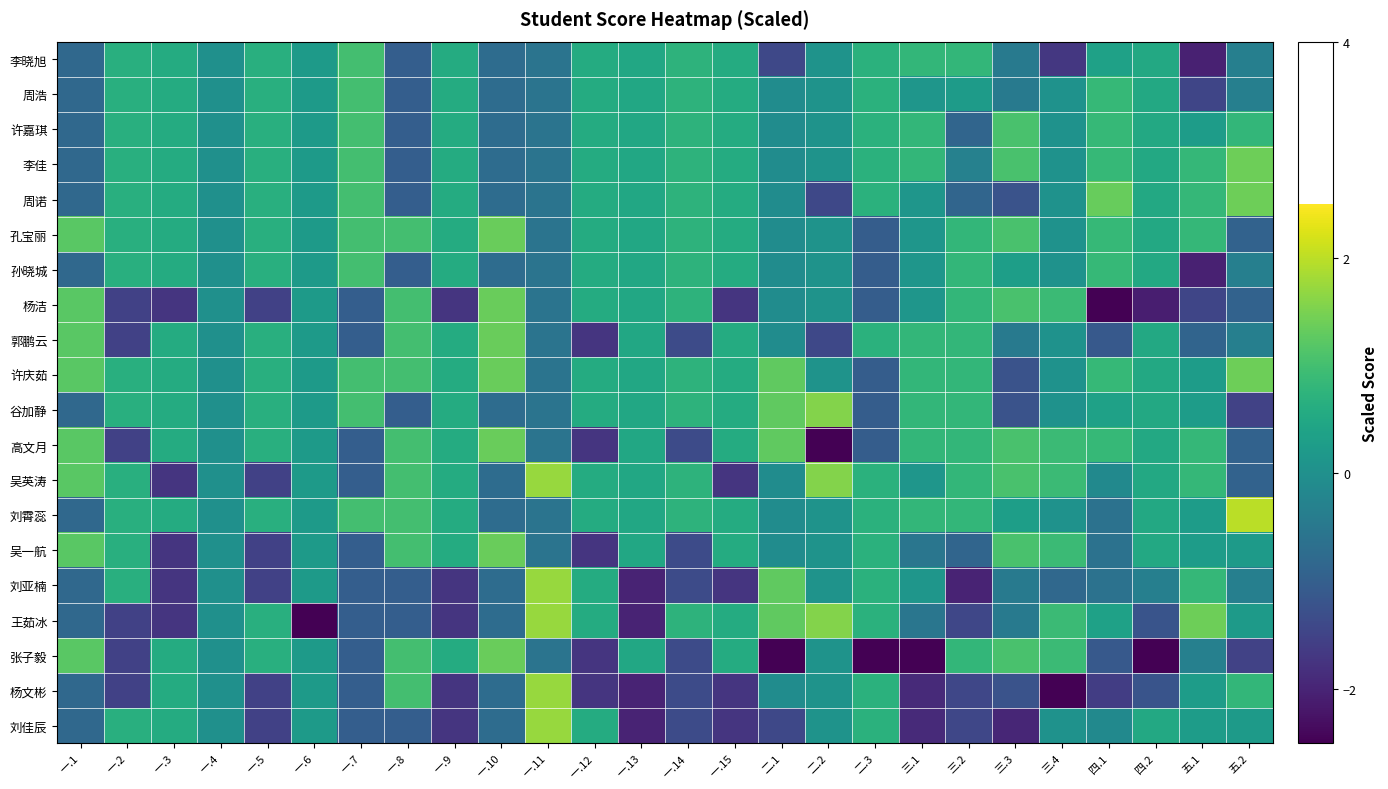

Reading left to right, what are all the values shown in this chart?

李晓旭: 一.1=-0.8	一.2=0.7	一.3=0.6	一.4=0.0	一.5=0.7	一.6=0.2	一.7=1.0	一.8=-1.0	一.9=0.6	一.10=-0.7	一.11=-0.6	一.12=0.6	一.13=0.5	一.14=0.7	一.15=0.6	二.1=-1.4	二.2=0.1	二.3=0.7	三.1=0.8	三.2=0.8	三.3=-0.5	三.4=-1.7	四.1=0.4	四.2=0.5	五.1=-2.0	五.2=-0.3
周浩: 一.1=-0.8	一.2=0.7	一.3=0.6	一.4=0.0	一.5=0.7	一.6=0.2	一.7=1.0	一.8=-1.0	一.9=0.6	一.10=-0.7	一.11=-0.6	一.12=0.6	一.13=0.5	一.14=0.7	一.15=0.6	二.1=-0.1	二.2=0.1	二.3=0.7	三.1=0.1	三.2=0.3	三.3=-0.5	三.4=0.0	四.1=0.9	四.2=0.5	五.1=-1.5	五.2=-0.3
许嘉琪: 一.1=-0.8	一.2=0.7	一.3=0.6	一.4=0.0	一.5=0.7	一.6=0.2	一.7=1.0	一.8=-1.0	一.9=0.6	一.10=-0.7	一.11=-0.6	一.12=0.6	一.13=0.5	一.14=0.7	一.15=0.6	二.1=-0.1	二.2=0.1	二.3=0.7	三.1=0.8	三.2=-0.9	三.3=1.1	三.4=0.0	四.1=0.9	四.2=0.5	五.1=0.3	五.2=0.8
李佳: 一.1=-0.8	一.2=0.7	一.3=0.6	一.4=0.0	一.5=0.7	一.6=0.2	一.7=1.0	一.8=-1.0	一.9=0.6	一.10=-0.7	一.11=-0.6	一.12=0.6	一.13=0.5	一.14=0.7	一.15=0.6	二.1=-0.1	二.2=0.1	二.3=0.7	三.1=0.8	三.2=-0.3	三.3=1.1	三.4=0.0	四.1=0.9	四.2=0.5	五.1=0.8	五.2=1.4
周诺: 一.1=-0.8	一.2=0.7	一.3=0.6	一.4=0.0	一.5=0.7	一.6=0.2	一.7=1.0	一.8=-1.0	一.9=0.6	一.10=-0.7	一.11=-0.6	一.12=0.6	一.13=0.5	一.14=0.7	一.15=0.6	二.1=-0.1	二.2=-1.4	二.3=0.7	三.1=0.1	三.2=-0.9	三.3=-1.2	三.4=0.0	四.1=1.3	四.2=0.5	五.1=0.8	五.2=1.4
孔宝丽: 一.1=1.2	一.2=0.7	一.3=0.6	一.4=0.0	一.5=0.7	一.6=0.2	一.7=1.0	一.8=1.0	一.9=0.6	一.10=1.4	一.11=-0.6	一.12=0.6	一.13=0.5	一.14=0.7	一.15=0.6	二.1=-0.1	二.2=0.1	二.3=-1.0	三.1=0.1	三.2=0.8	三.3=1.1	三.4=0.0	四.1=0.9	四.2=0.5	五.1=0.8	五.2=-0.9
孙晓城: 一.1=-0.8	一.2=0.7	一.3=0.6	一.4=0.0	一.5=0.7	一.6=0.2	一.7=1.0	一.8=-1.0	一.9=0.6	一.10=-0.7	一.11=-0.6	一.12=0.6	一.13=0.5	一.14=0.7	一.15=0.6	二.1=-0.1	二.2=0.1	二.3=-1.0	三.1=0.1	三.2=0.8	三.3=0.3	三.4=0.0	四.1=0.9	四.2=0.5	五.1=-2.0	五.2=-0.3
杨洁: 一.1=1.2	一.2=-1.5	一.3=-1.7	一.4=0.0	一.5=-1.5	一.6=0.2	一.7=-1.0	一.8=1.0	一.9=-1.7	一.10=1.4	一.11=-0.6	一.12=0.6	一.13=0.5	一.14=0.7	一.15=-1.7	二.1=-0.1	二.2=0.1	二.3=-1.0	三.1=0.1	三.2=0.8	三.3=1.1	三.4=0.9	四.1=-2.6	四.2=-2.1	五.1=-1.5	五.2=-0.9
郭鹏云: 一.1=1.2	一.2=-1.5	一.3=0.6	一.4=0.0	一.5=0.7	一.6=0.2	一.7=-1.0	一.8=1.0	一.9=0.6	一.10=1.4	一.11=-0.6	一.12=-1.7	一.13=0.5	一.14=-1.4	一.15=0.6	二.1=-0.1	二.2=-1.4	二.3=0.7	三.1=0.8	三.2=0.8	三.3=-0.5	三.4=0.0	四.1=-1.1	四.2=0.5	五.1=-0.9	五.2=-0.3
许庆茹: 一.1=1.2	一.2=0.7	一.3=0.6	一.4=0.0	一.5=0.7	一.6=0.2	一.7=1.0	一.8=1.0	一.9=0.6	一.10=1.4	一.11=-0.6	一.12=0.6	一.13=0.5	一.14=0.7	一.15=0.6	二.1=1.3	二.2=0.1	二.3=-1.0	三.1=0.8	三.2=0.8	三.3=-1.2	三.4=0.0	四.1=0.9	四.2=0.5	五.1=0.3	五.2=1.4
谷加静: 一.1=-0.8	一.2=0.7	一.3=0.6	一.4=0.0	一.5=0.7	一.6=0.2	一.7=1.0	一.8=-1.0	一.9=0.6	一.10=-0.7	一.11=-0.6	一.12=0.6	一.13=0.5	一.14=0.7	一.15=0.6	二.1=1.3	二.2=1.6	二.3=-1.0	三.1=0.8	三.2=0.8	三.3=-1.2	三.4=0.0	四.1=0.4	四.2=0.5	五.1=0.3	五.2=-1.5
高文月: 一.1=1.2	一.2=-1.5	一.3=0.6	一.4=0.0	一.5=0.7	一.6=0.2	一.7=-1.0	一.8=1.0	一.9=0.6	一.10=1.4	一.11=-0.6	一.12=-1.7	一.13=0.5	一.14=-1.4	一.15=0.6	二.1=1.3	二.2=-2.9	二.3=-1.0	三.1=0.8	三.2=0.8	三.3=1.1	三.4=0.9	四.1=0.9	四.2=0.5	五.1=0.8	五.2=-0.9
吴英涛: 一.1=1.2	一.2=0.7	一.3=-1.7	一.4=0.0	一.5=-1.5	一.6=0.2	一.7=-1.0	一.8=1.0	一.9=0.6	一.10=-0.7	一.11=1.7	一.12=0.6	一.13=0.5	一.14=0.7	一.15=-1.7	二.1=-0.1	二.2=1.6	二.3=0.7	三.1=0.1	三.2=0.8	三.3=1.1	三.4=0.9	四.1=-0.1	四.2=0.5	五.1=0.8	五.2=-0.9
刘霄蕊: 一.1=-0.8	一.2=0.7	一.3=0.6	一.4=0.0	一.5=0.7	一.6=0.2	一.7=1.0	一.8=1.0	一.9=0.6	一.10=-0.7	一.11=-0.6	一.12=0.6	一.13=0.5	一.14=0.7	一.15=0.6	二.1=-0.1	二.2=0.1	二.3=0.7	三.1=0.8	三.2=0.8	三.3=0.3	三.4=0.0	四.1=-0.6	四.2=0.5	五.1=0.3	五.2=2.0
吴一航: 一.1=1.2	一.2=0.7	一.3=-1.7	一.4=0.0	一.5=-1.5	一.6=0.2	一.7=-1.0	一.8=1.0	一.9=0.6	一.10=1.4	一.11=-0.6	一.12=-1.7	一.13=0.5	一.14=-1.4	一.15=0.6	二.1=-0.1	二.2=0.1	二.3=0.7	三.1=-0.5	三.2=-0.9	三.3=1.1	三.4=0.9	四.1=-0.6	四.2=0.5	五.1=0.3	五.2=0.2
刘亚楠: 一.1=-0.8	一.2=0.7	一.3=-1.7	一.4=0.0	一.5=-1.5	一.6=0.2	一.7=-1.0	一.8=-1.0	一.9=-1.7	一.10=-0.7	一.11=1.7	一.12=0.6	一.13=-2.0	一.14=-1.4	一.15=-1.7	二.1=1.3	二.2=0.1	二.3=0.7	三.1=0.1	三.2=-2.0	三.3=-0.5	三.4=-0.8	四.1=-0.6	四.2=-0.3	五.1=0.8	五.2=-0.3
王茹冰: 一.1=-0.8	一.2=-1.5	一.3=-1.7	一.4=0.0	一.5=0.7	一.6=-4.4	一.7=-1.0	一.8=-1.0	一.9=-1.7	一.10=-0.7	一.11=1.7	一.12=0.6	一.13=-2.0	一.14=0.7	一.15=0.6	二.1=1.3	二.2=1.6	二.3=0.7	三.1=-0.5	三.2=-1.4	三.3=-0.5	三.4=0.9	四.1=0.4	四.2=-1.2	五.1=1.4	五.2=0.2
张子毅: 一.1=1.2	一.2=-1.5	一.3=0.6	一.4=0.0	一.5=0.7	一.6=0.2	一.7=-1.0	一.8=1.0	一.9=0.6	一.10=1.4	一.11=-0.6	一.12=-1.7	一.13=0.5	一.14=-1.4	一.15=0.6	二.1=-2.8	二.2=0.1	二.3=-2.7	三.1=-2.6	三.2=0.8	三.3=1.1	三.4=0.9	四.1=-1.1	四.2=-2.9	五.1=-0.3	五.2=-1.5
杨文彬: 一.1=-0.8	一.2=-1.5	一.3=0.6	一.4=0.0	一.5=-1.5	一.6=0.2	一.7=-1.0	一.8=1.0	一.9=-1.7	一.10=-0.7	一.11=1.7	一.12=-1.7	一.13=-2.0	一.14=-1.4	一.15=-1.7	二.1=-0.1	二.2=0.1	二.3=0.7	三.1=-1.9	三.2=-1.4	三.3=-1.2	三.4=-3.4	四.1=-1.6	四.2=-1.2	五.1=0.3	五.2=0.8
刘佳辰: 一.1=-0.8	一.2=0.7	一.3=0.6	一.4=0.0	一.5=-1.5	一.6=0.2	一.7=-1.0	一.8=-1.0	一.9=-1.7	一.10=-0.7	一.11=1.7	一.12=0.6	一.13=-2.0	一.14=-1.4	一.15=-1.7	二.1=-1.4	二.2=0.1	二.3=0.7	三.1=-1.9	三.2=-1.4	三.3=-2.0	三.4=0.0	四.1=-0.1	四.2=0.5	五.1=0.3	五.2=0.2